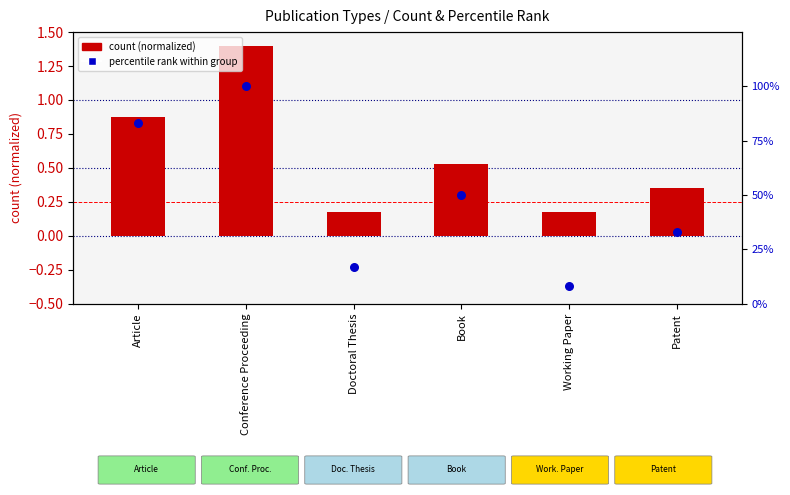

What are all the series names shown in the legend?

count (normalized), percentile rank within group